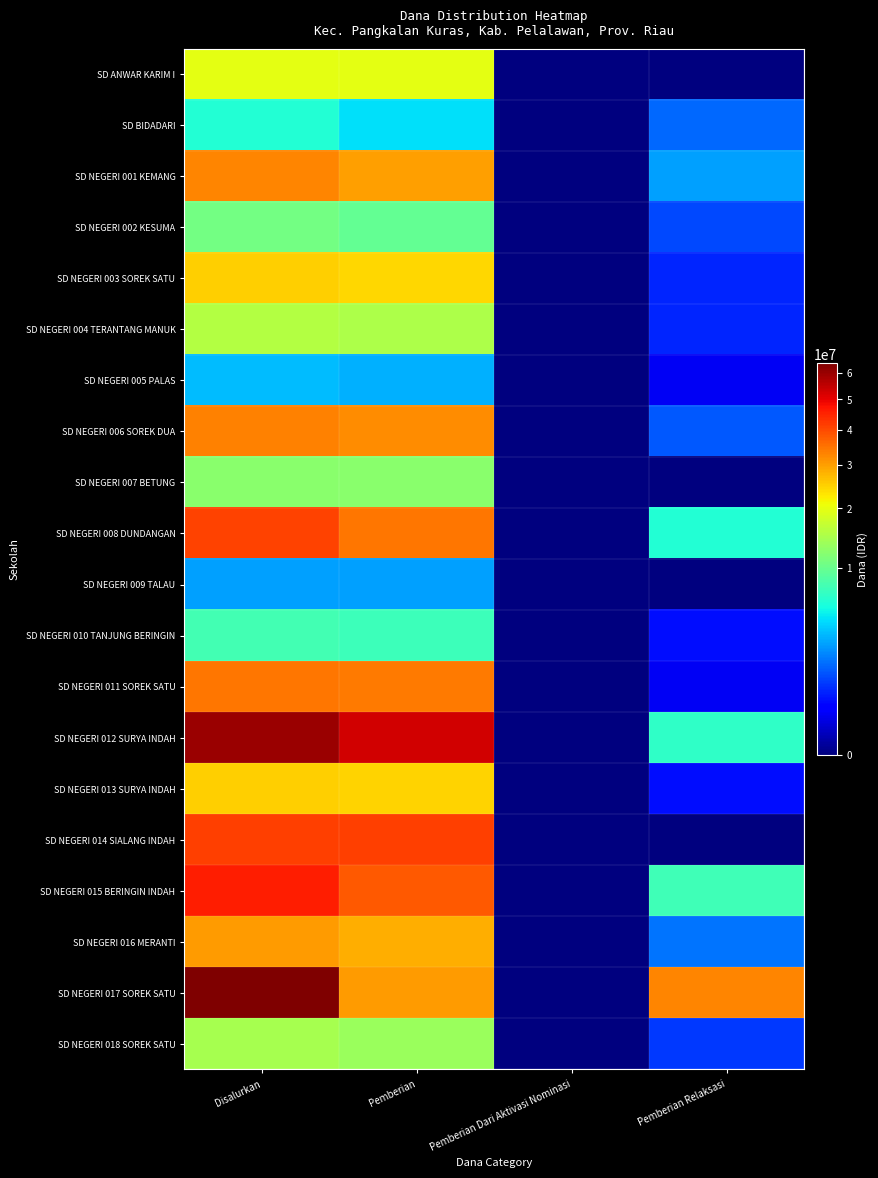

What is the total value across all series at Pemberian?

460125000